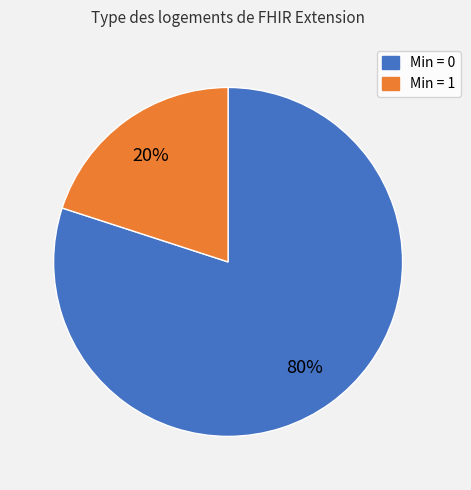

Is there a majority slice in this chart?

Yes